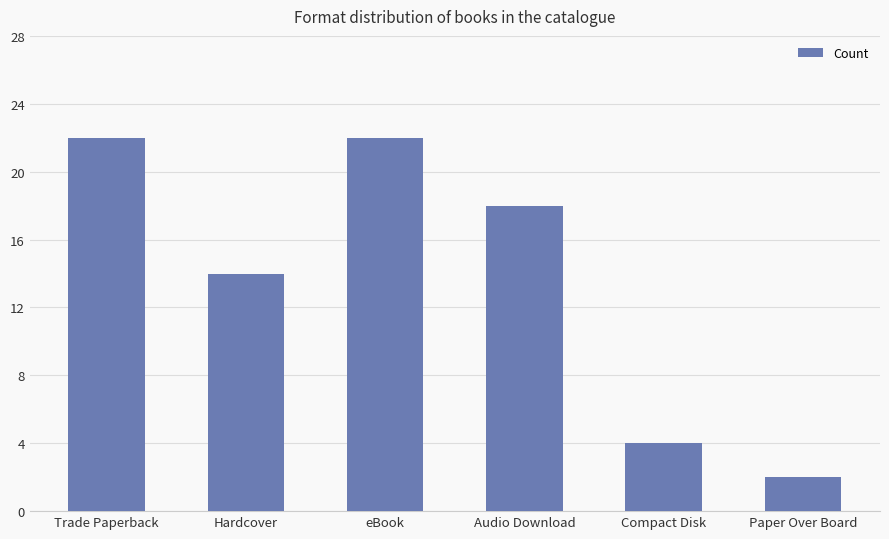

What is the label of the 1st bar from the left?

Trade Paperback